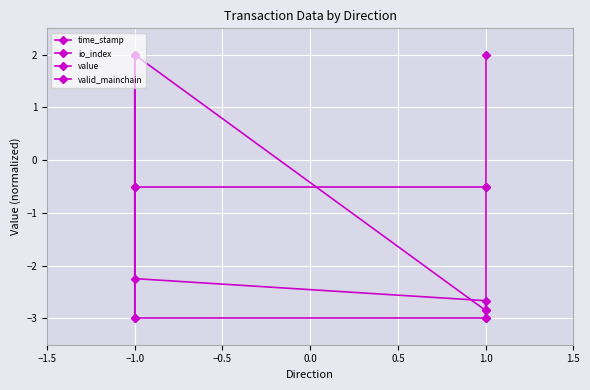

What is the value of the time_stamp point at the 3rd from the left?

-2.7